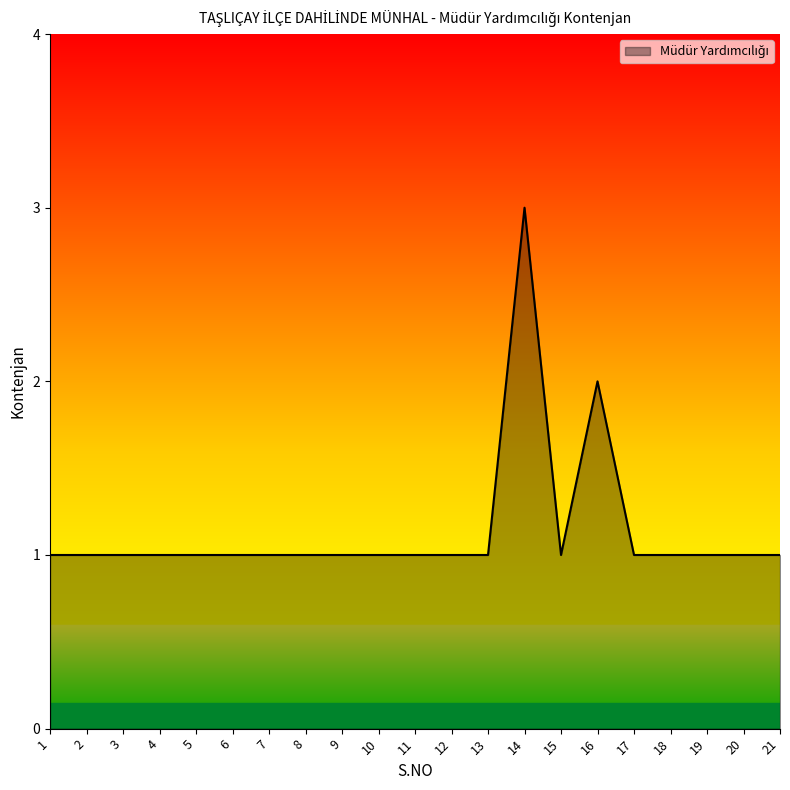

Which has a higher value, 9 or 14?

14